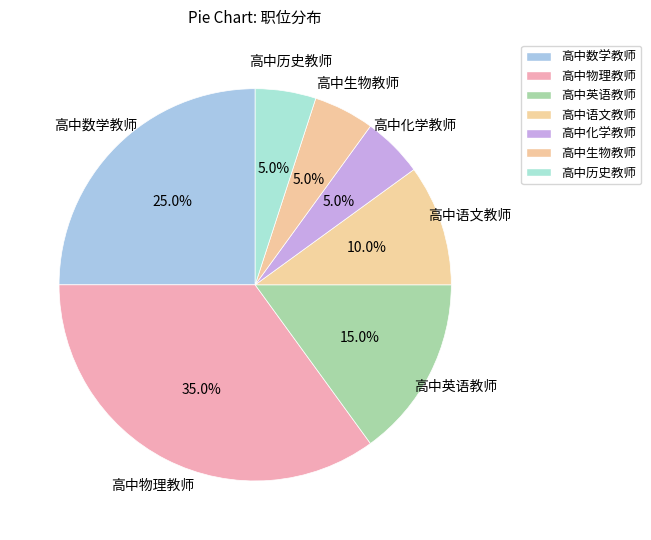

What percentage is the 高中物理教师 slice, to the nearest percent?

35%